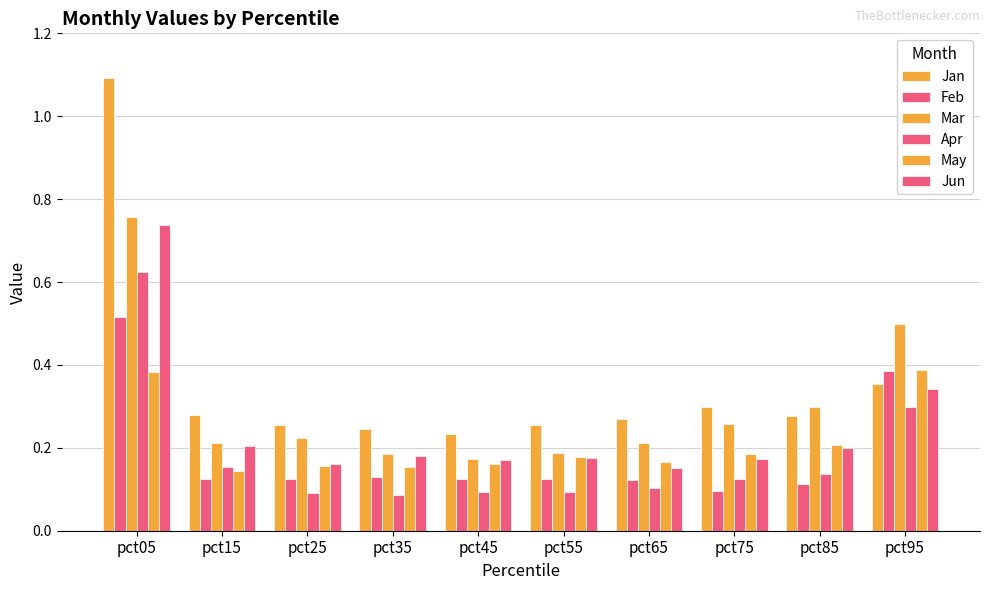

Reading left to right, list all the values displayed in this chart.

Jan: 1.1	0.3	0.3	0.2	0.2	0.3	0.3	0.3	0.3	0.4
Feb: 0.5	0.1	0.1	0.1	0.1	0.1	0.1	0.1	0.1	0.4
Mar: 0.8	0.2	0.2	0.2	0.2	0.2	0.2	0.3	0.3	0.5
Apr: 0.6	0.2	0.1	0.1	0.1	0.1	0.1	0.1	0.1	0.3
May: 0.4	0.1	0.2	0.2	0.2	0.2	0.2	0.2	0.2	0.4
Jun: 0.7	0.2	0.2	0.2	0.2	0.2	0.2	0.2	0.2	0.3